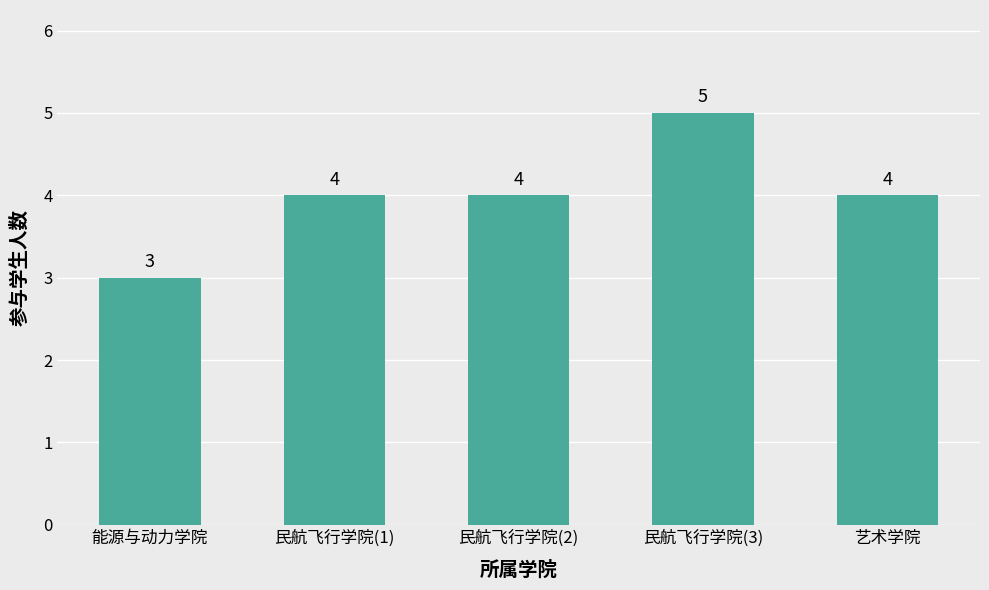

Reading left to right, list all the values displayed in this chart.

3	4	4	5	4